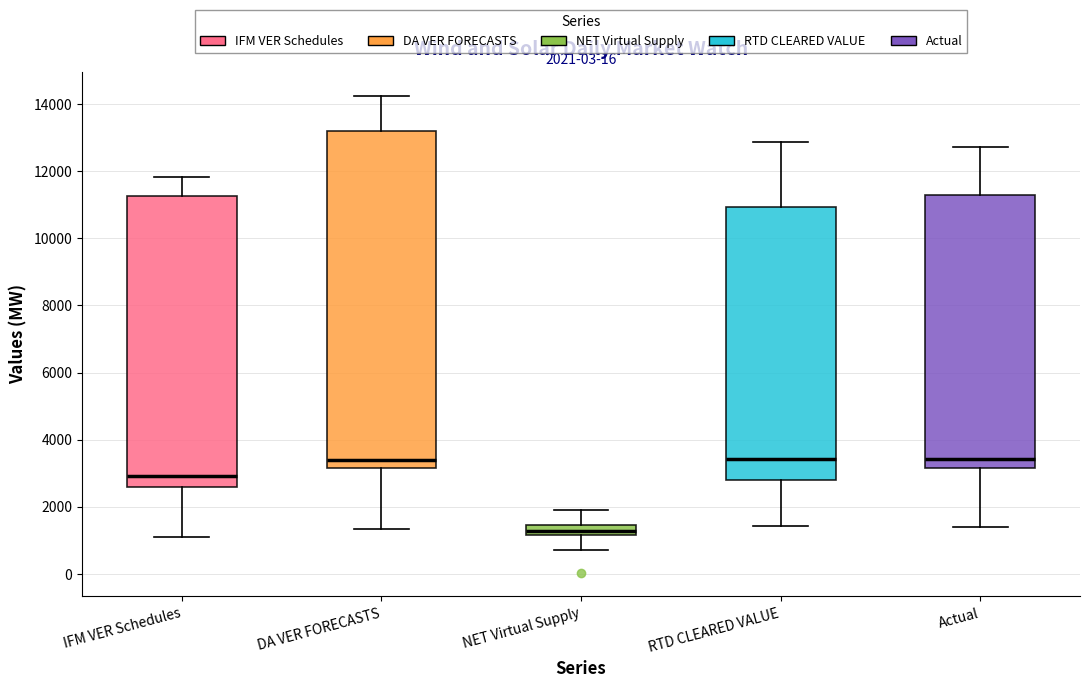

Which box is the tallest, from its lower edge to its upper edge?

DA VER FORECASTS